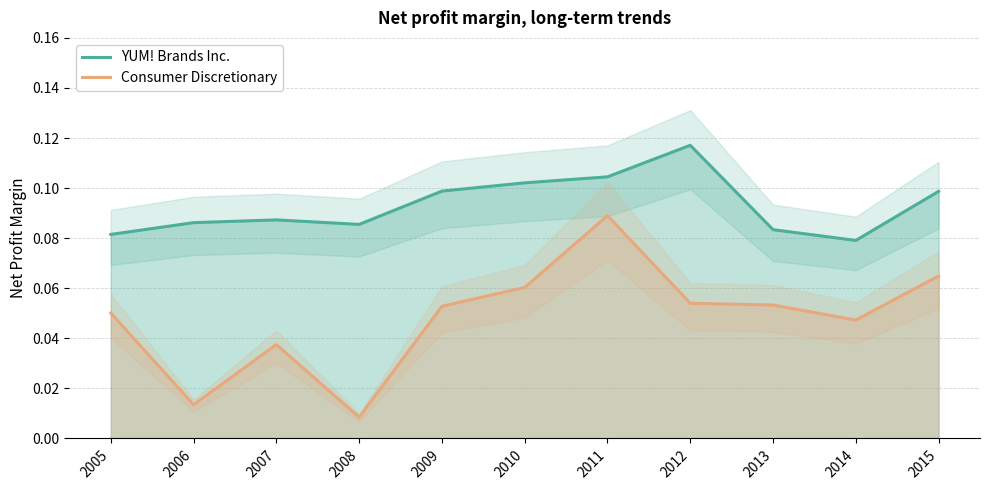

List the series in order of their peak value, lowest first.

Consumer Discretionary, YUM! Brands Inc.